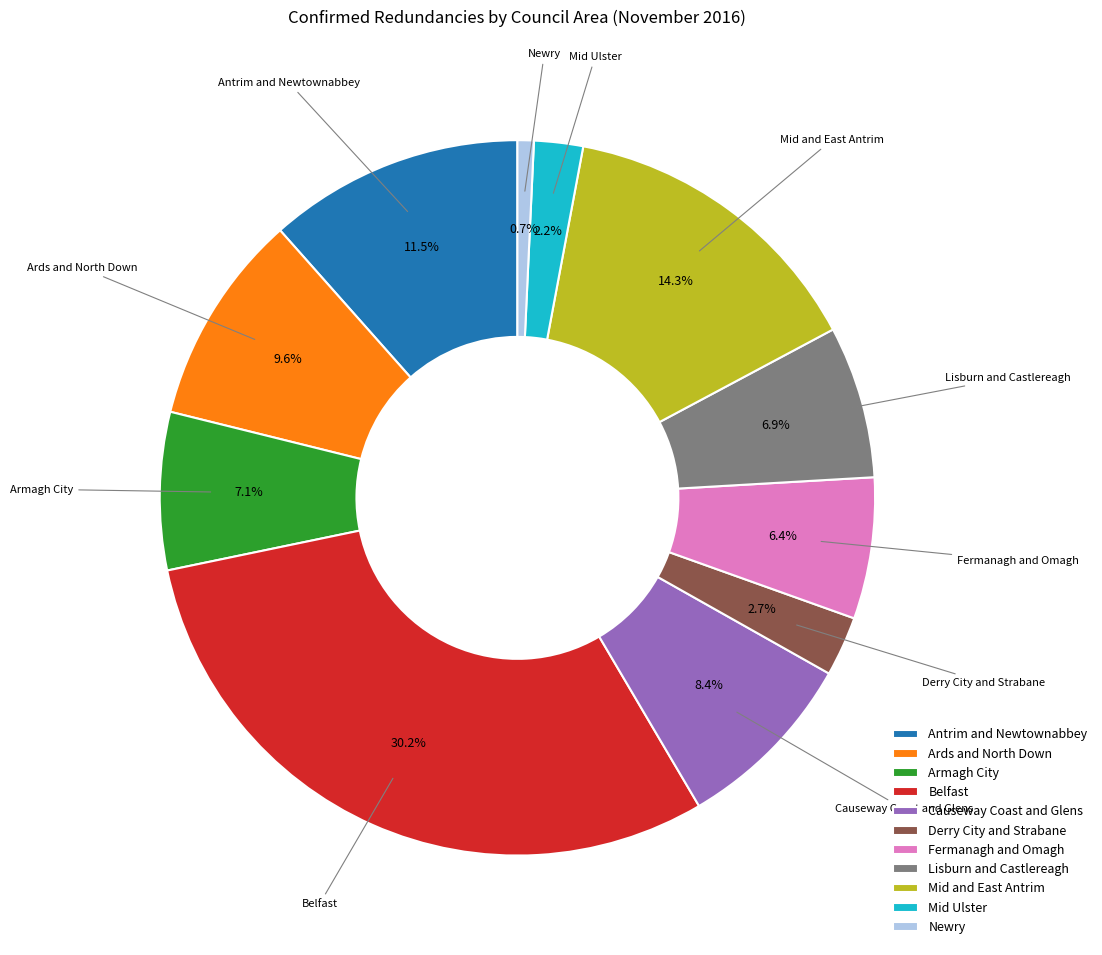

What is the smallest slice in the pie chart?

Newry